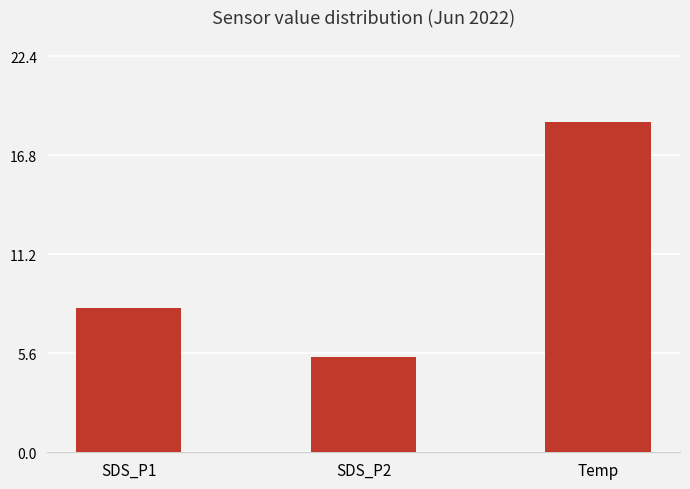

Rank the categories by value from highest to lowest.

Temp, SDS_P1, SDS_P2